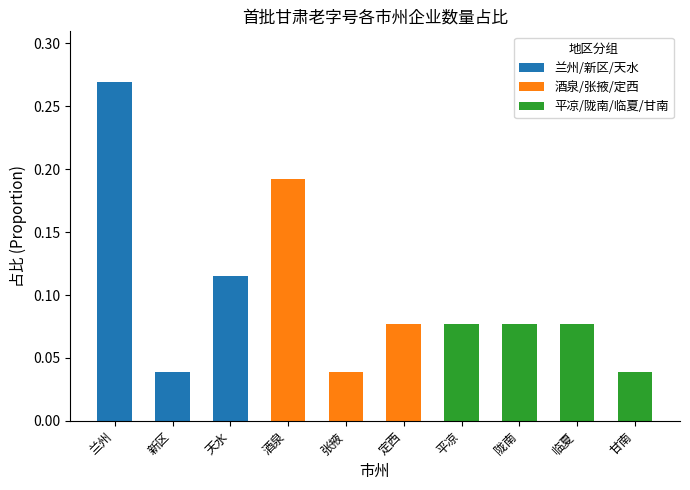

What are all the series names shown in the legend?

兰州/新区/天水, 酒泉/张掖/定西, 平凉/陇南/临夏/甘南